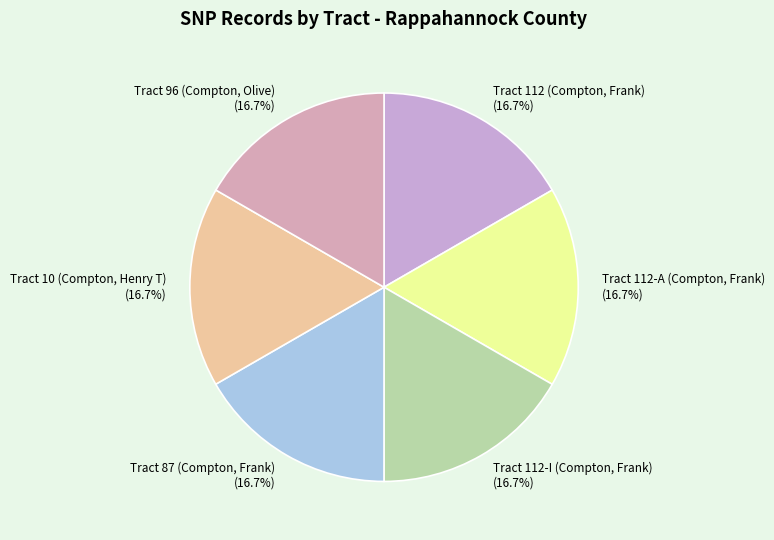

Is it true that Tract 96 (Compton, Olive) is 17% of the pie?

True